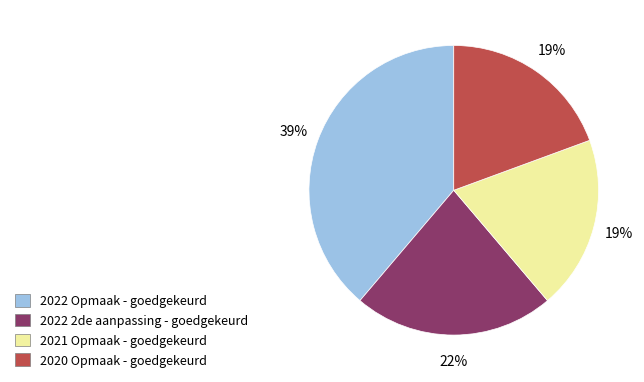

What is the largest slice in the pie chart?

2022 Opmaak - goedgekeurd